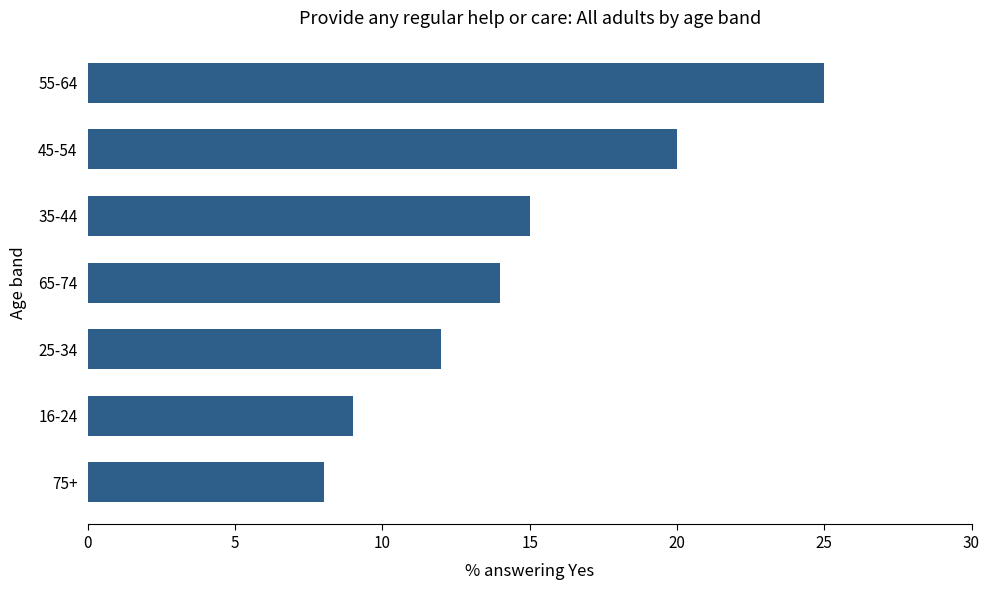

Reading bottom to top, list all the values displayed in this chart.

75+=8	16-24=9	25-34=12	65-74=14	35-44=15	45-54=20	55-64=25